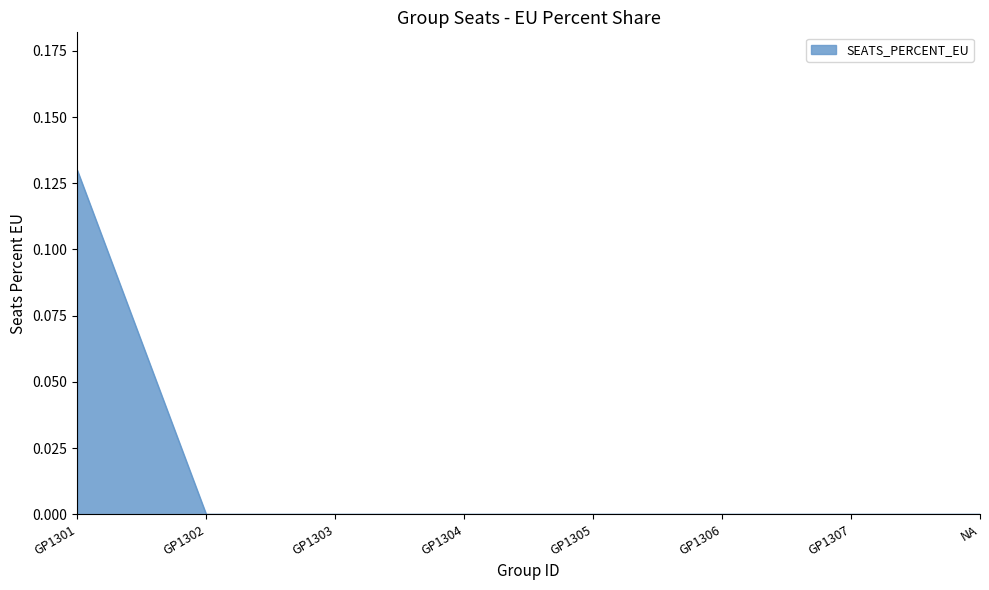

True or false: the data shows -0.1 at GP1304.

False